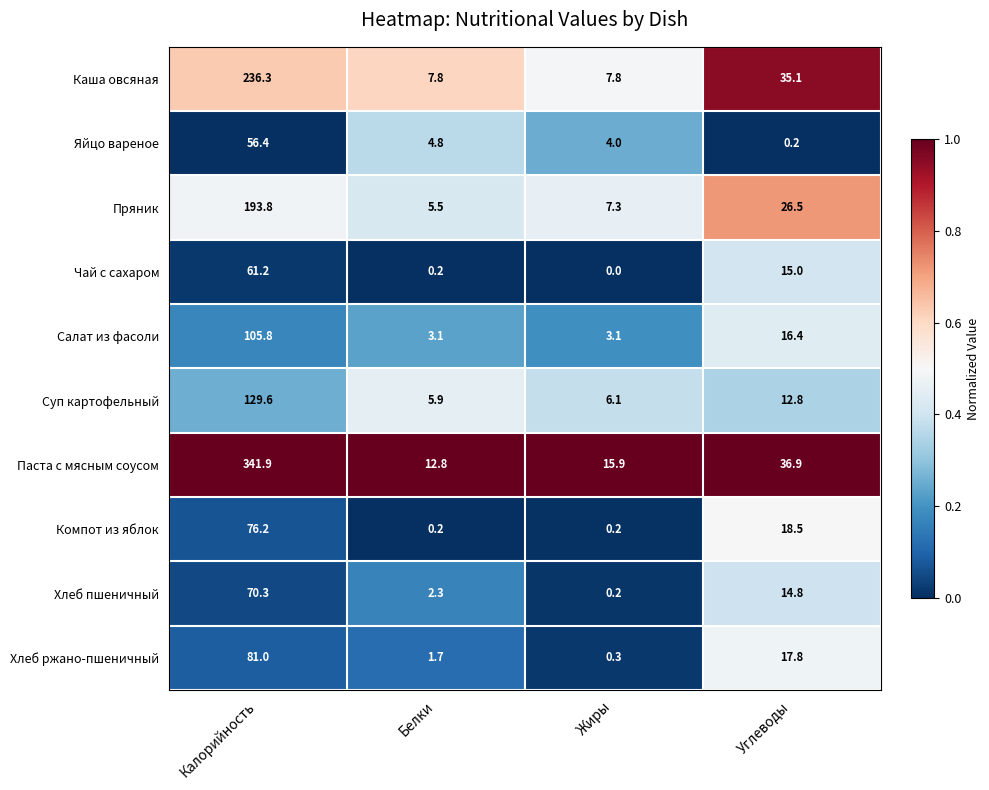

At which label is Пряник closest to 99?

Углеводы